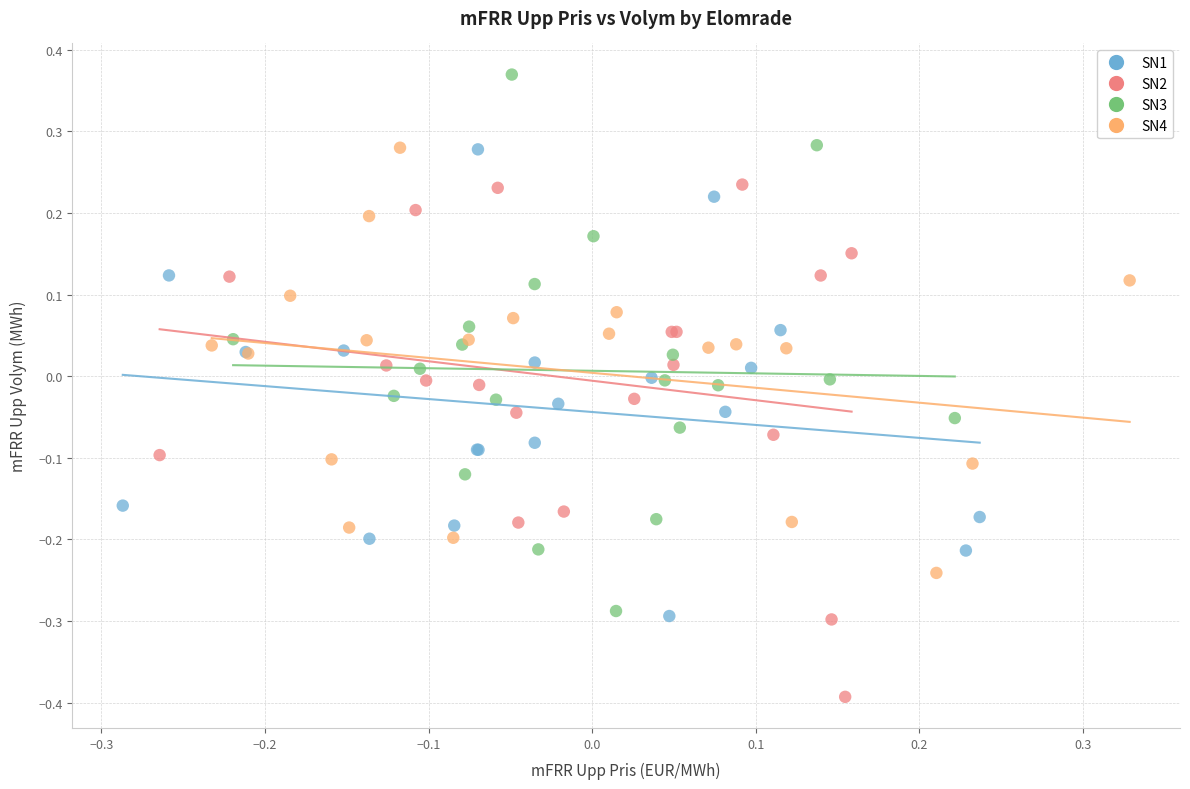

Which series contains the lowest Y value?

SN2